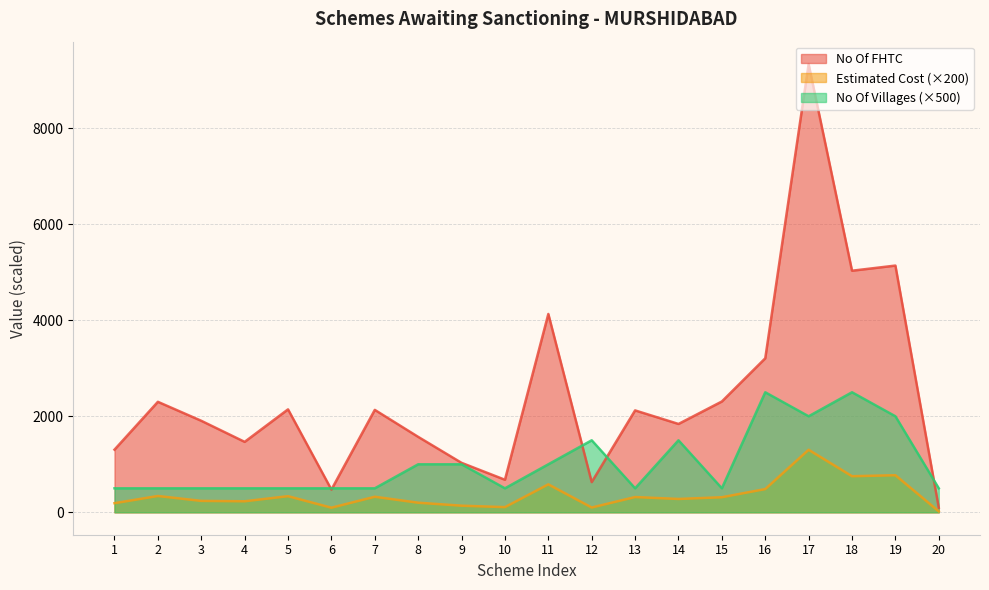

True or false: Estimated Cost and No Of FHTC cross at least once.

False